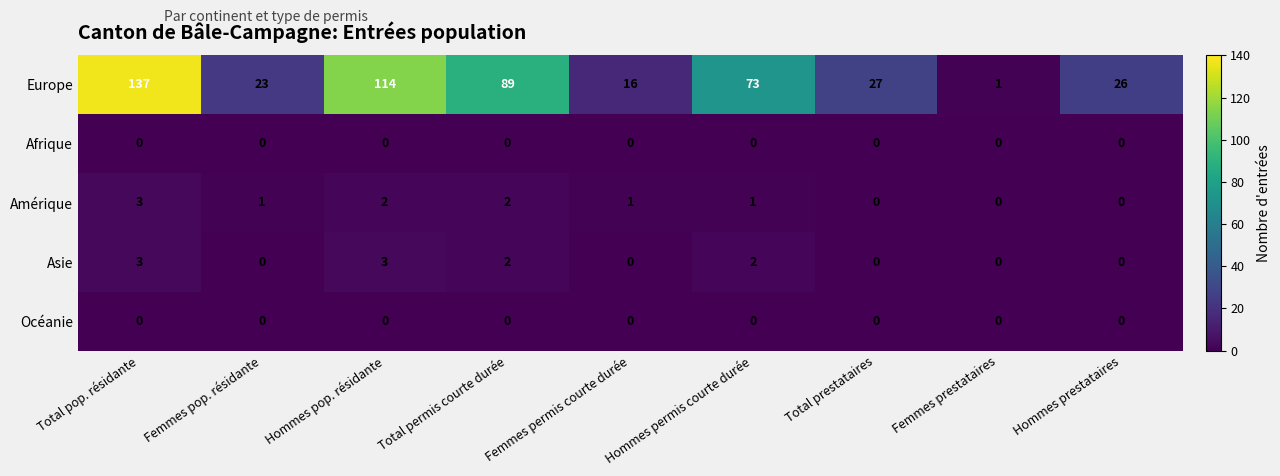

What is the average value of the Europe series?

56